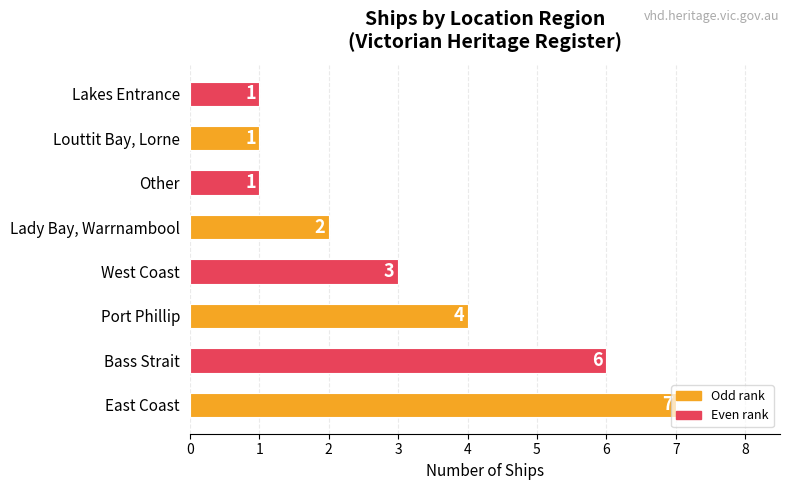

Where is the data nearest to the value 4?

Port Phillip